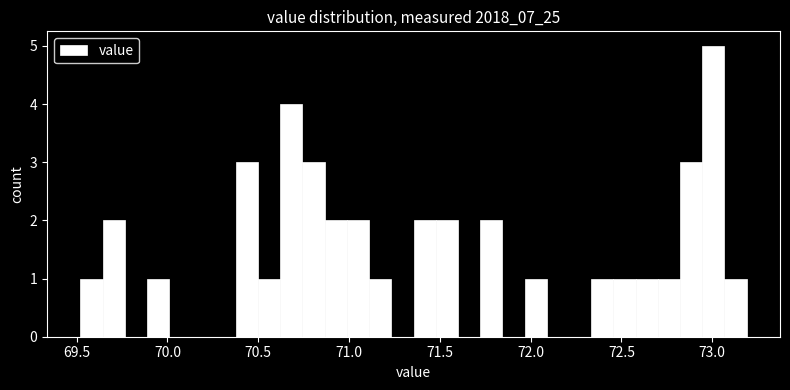

Around what value on the x-axis is the tallest bar? Give the approximate position of its centre, as read against the axis.

73.00